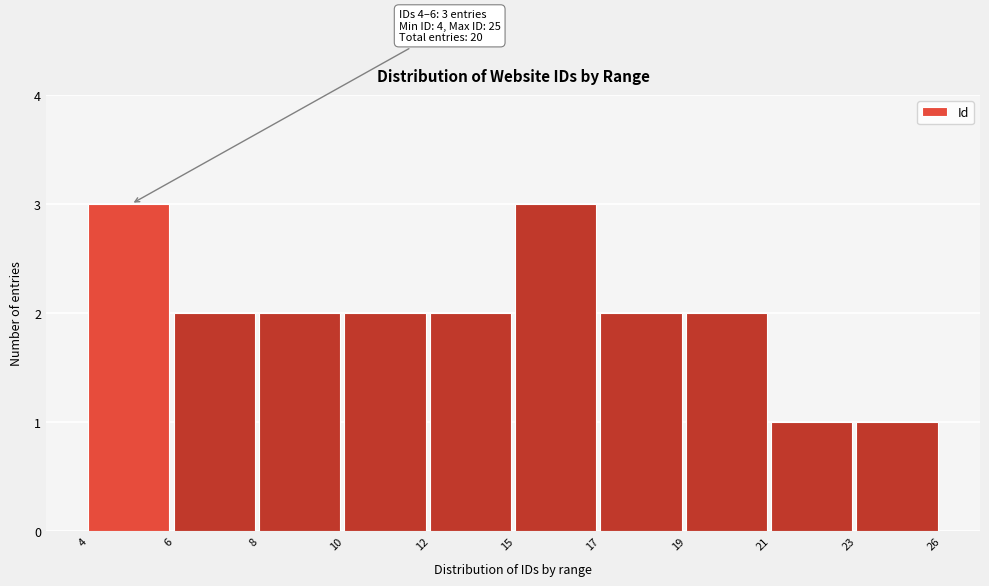

Reading right to left, extract all data points from this chart.

1	1	2	2	3	2	2	2	2	3